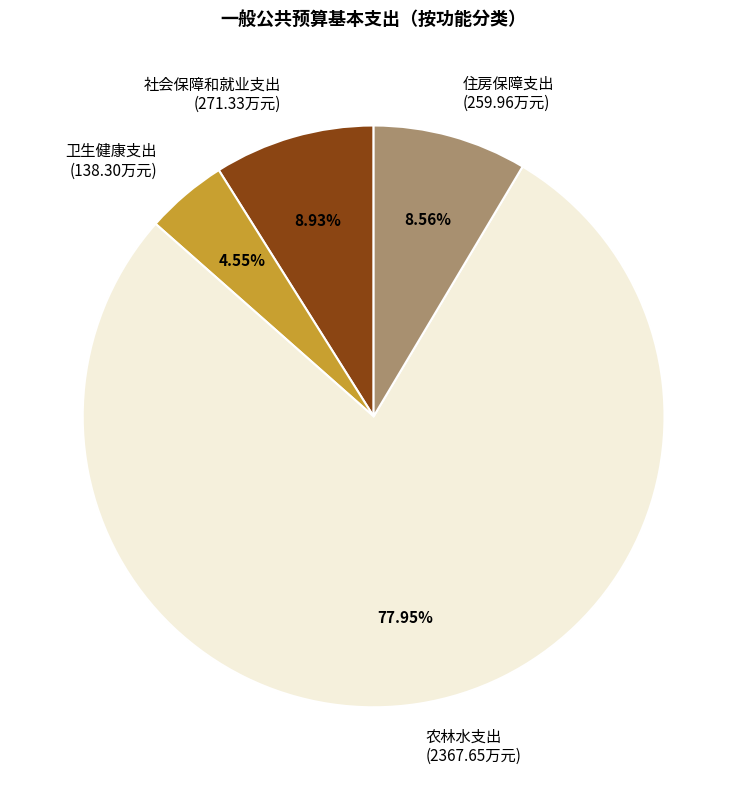

Which has a higher value, 社会保障和就业支出 (271.33万元) or 农林水支出 (2367.65万元)?

农林水支出 (2367.65万元)